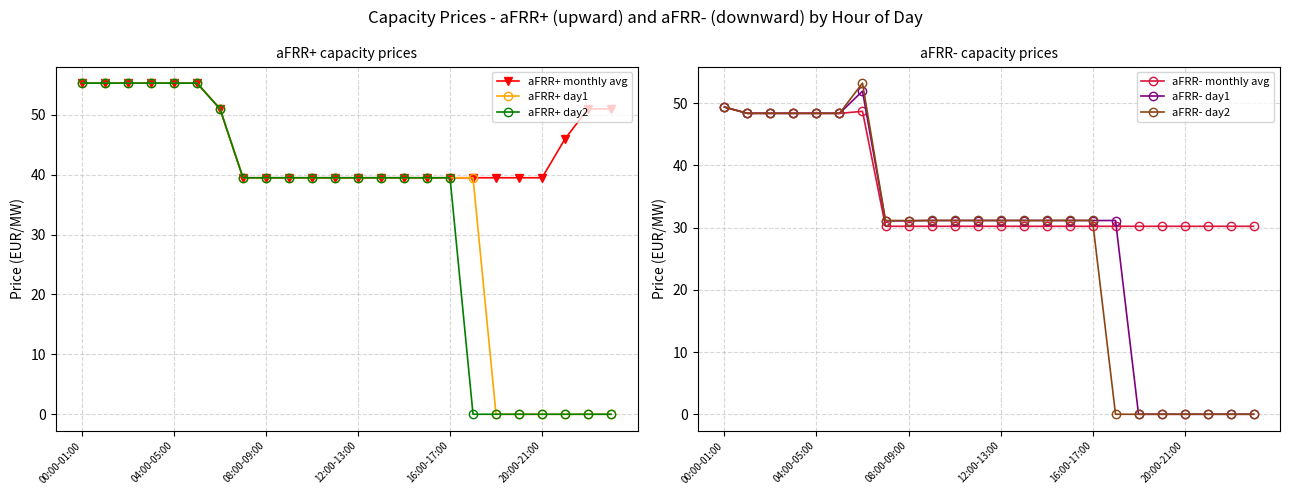

What is the label of the 14th point from the left?

13